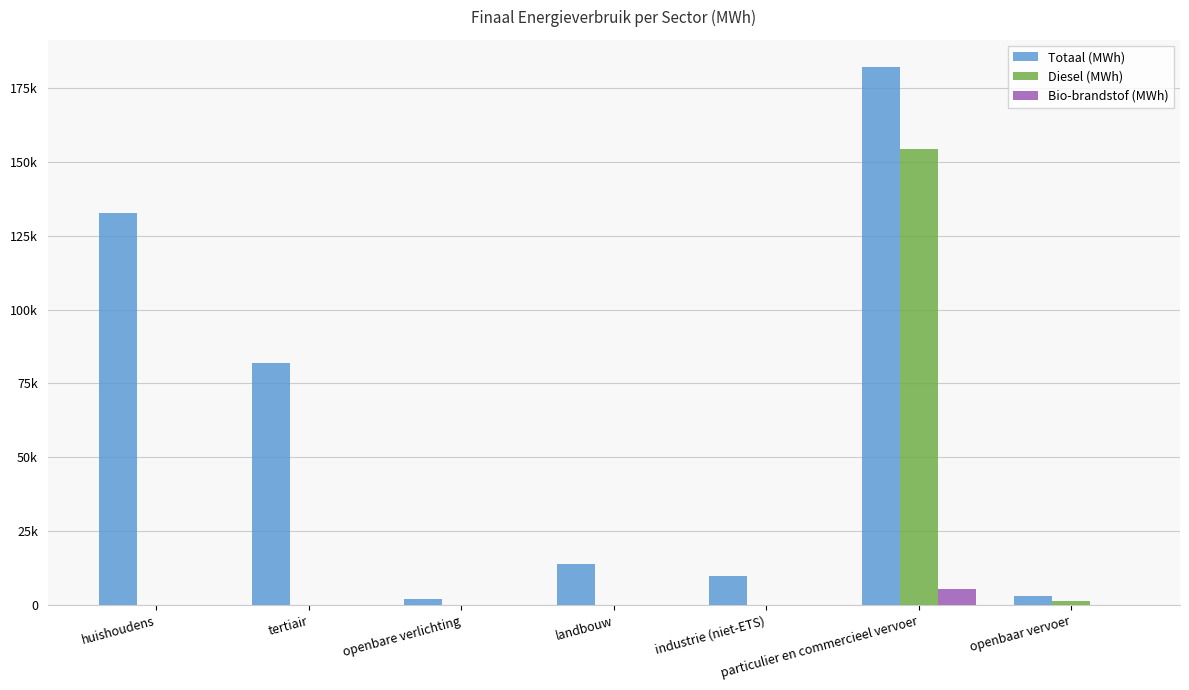

Are the bars horizontal?

No